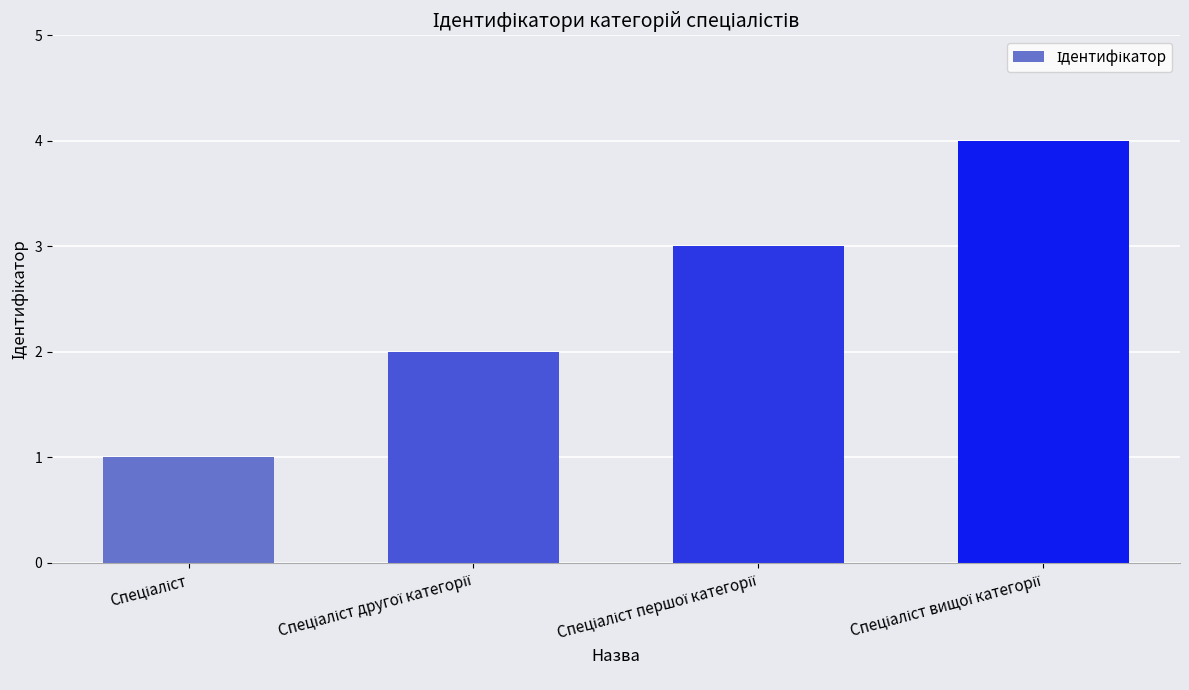

Count the number of data series in this chart.

1